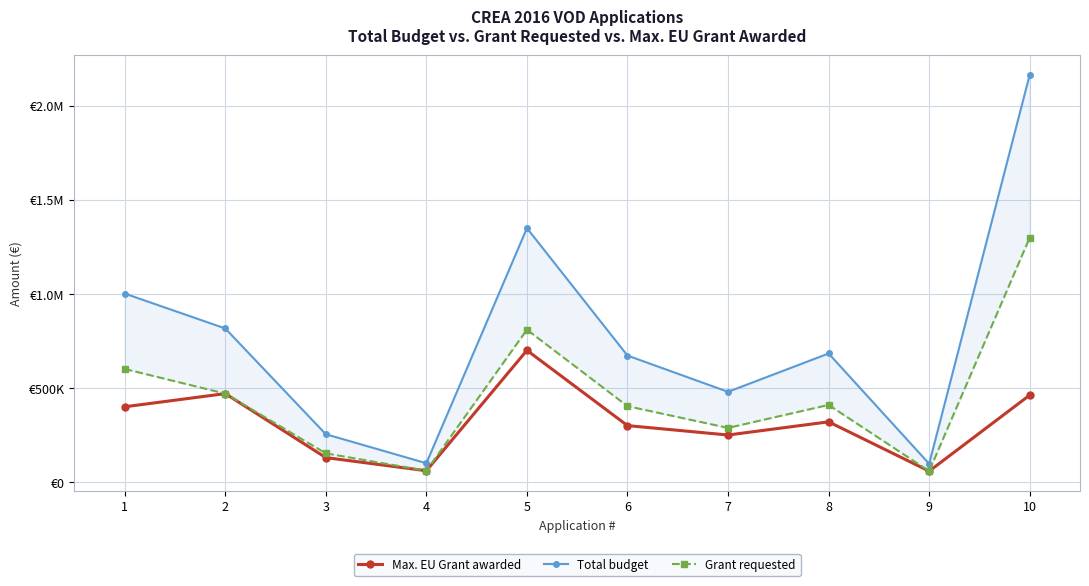

The Grant requested series shows 155407.8 at 2. True or false?

False